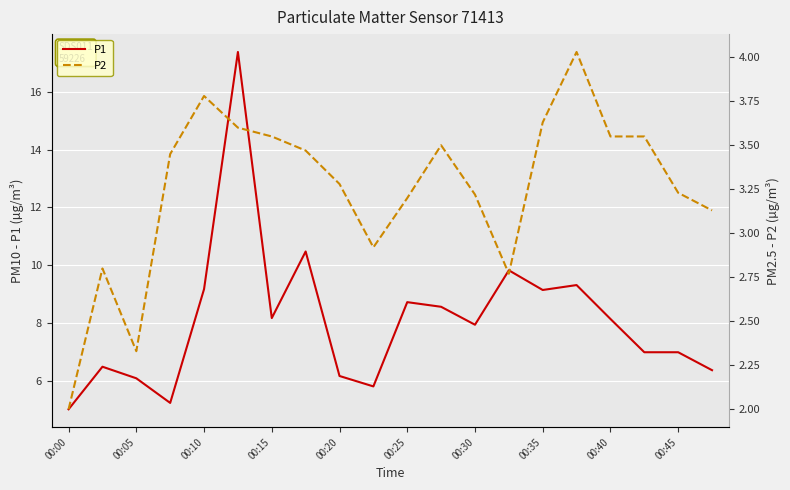

List the series in order of their peak value, highest first.

P1, P2